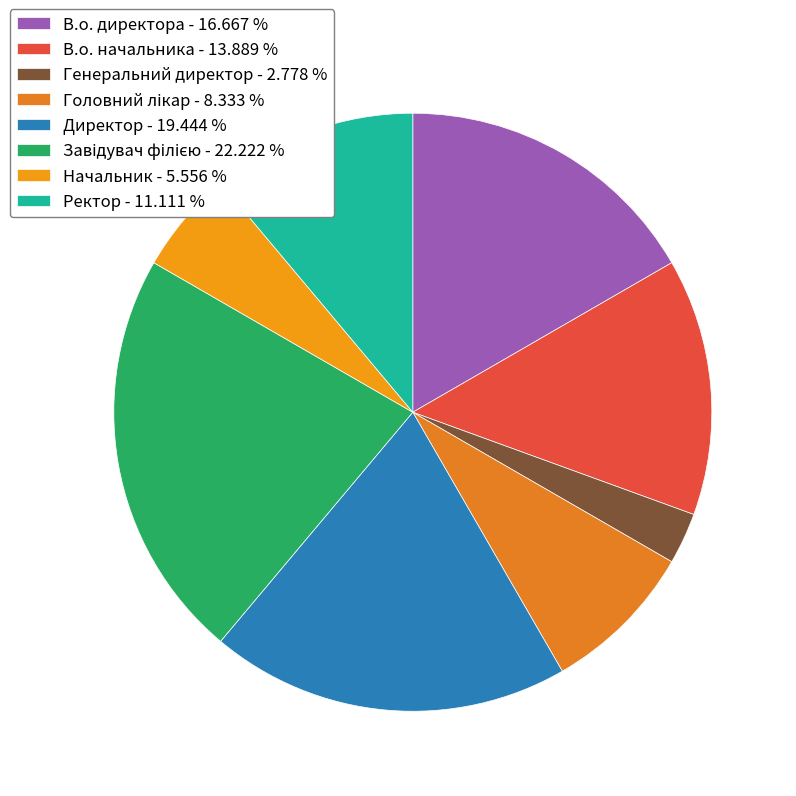

To the nearest percent, what percentage of the pie is Ректор?

11%